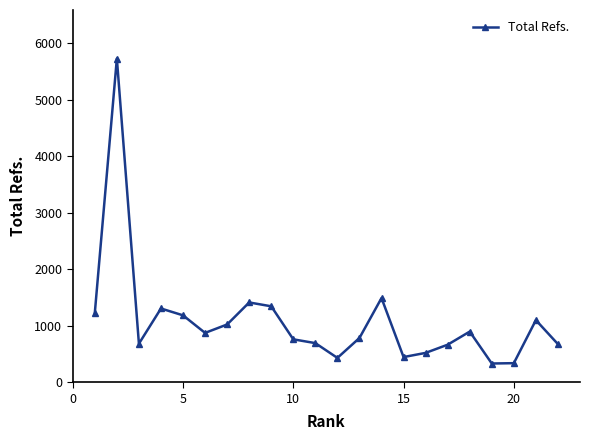

True or false: the data has more than 0 interior local peaks.

True